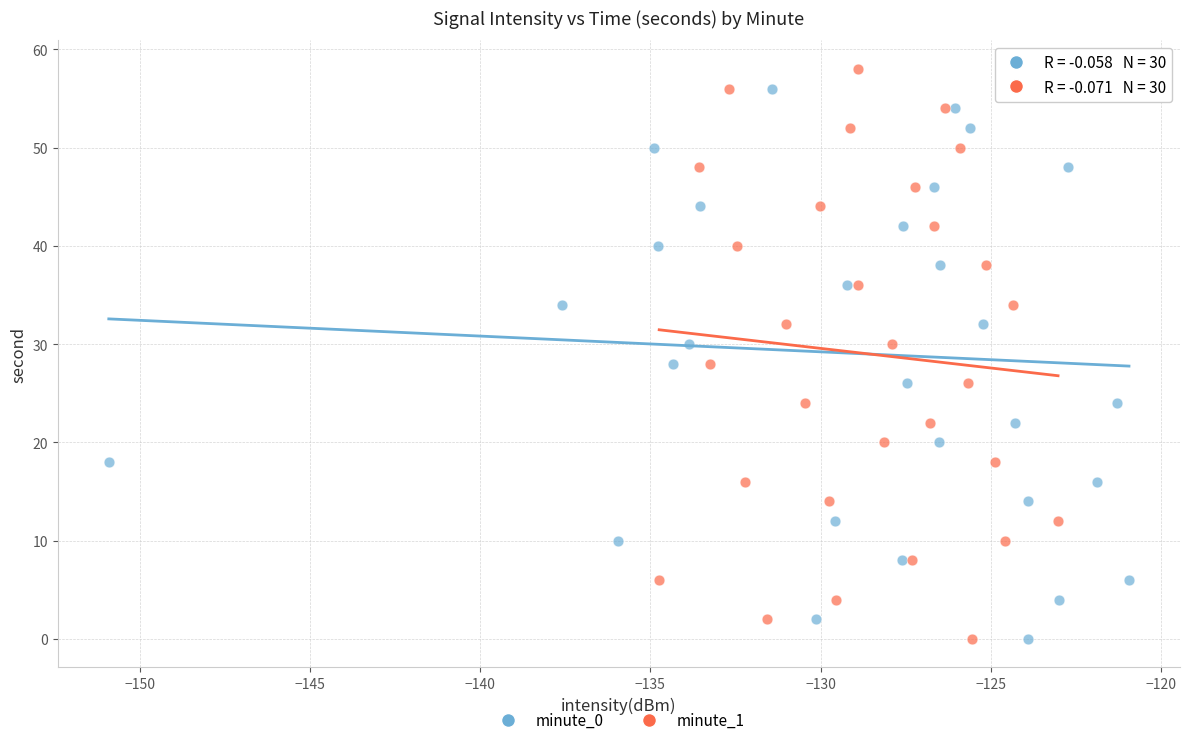

What are all the series names shown in the legend?

minute_0, minute_1